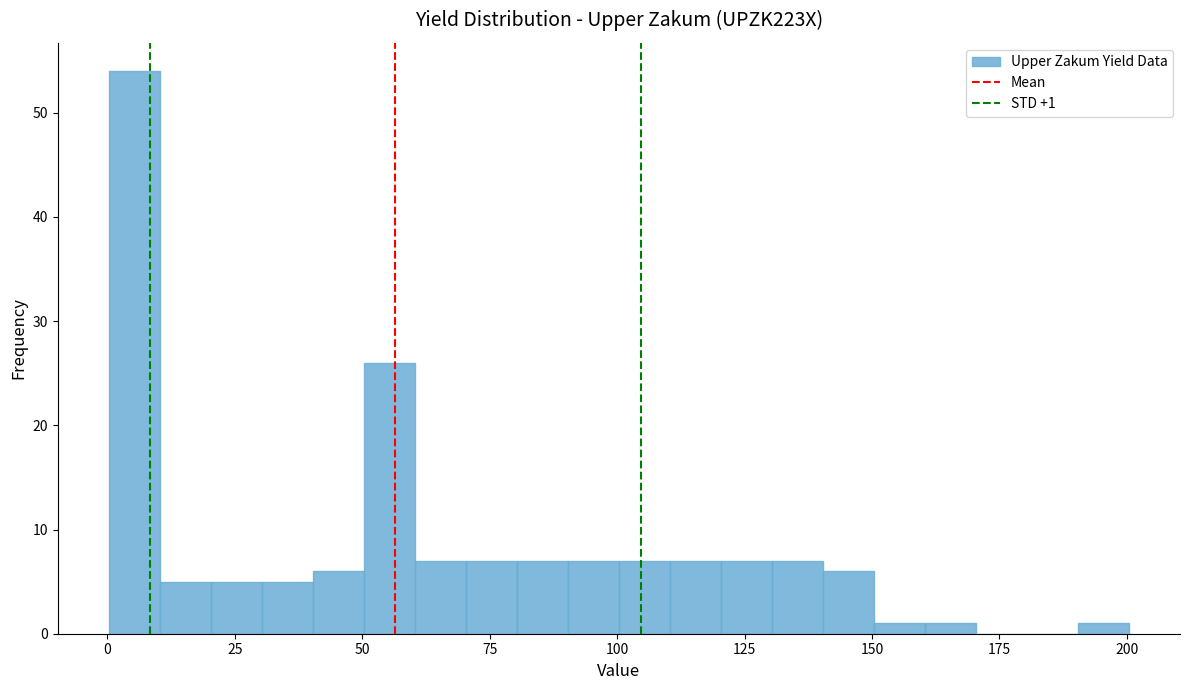

Around what value on the x-axis is the tallest bar? Give the approximate position of its centre, as read against the axis.

5